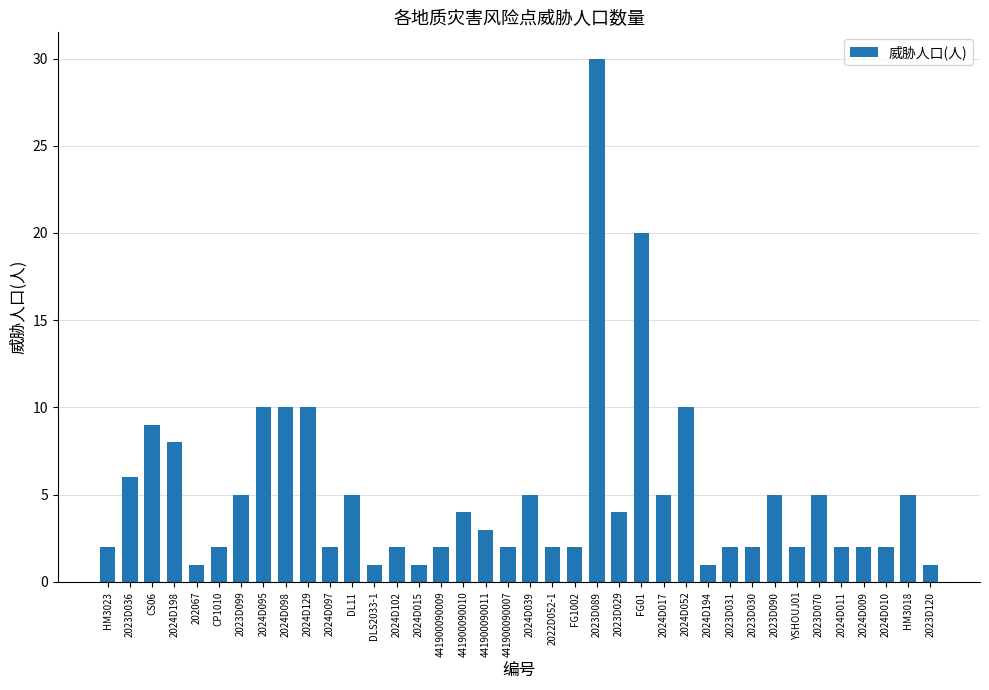

How many data points are less than 3?

19